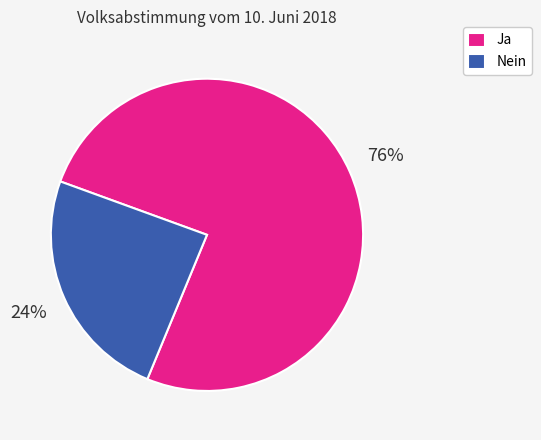

Which slice represents more than half of the pie?

Ja